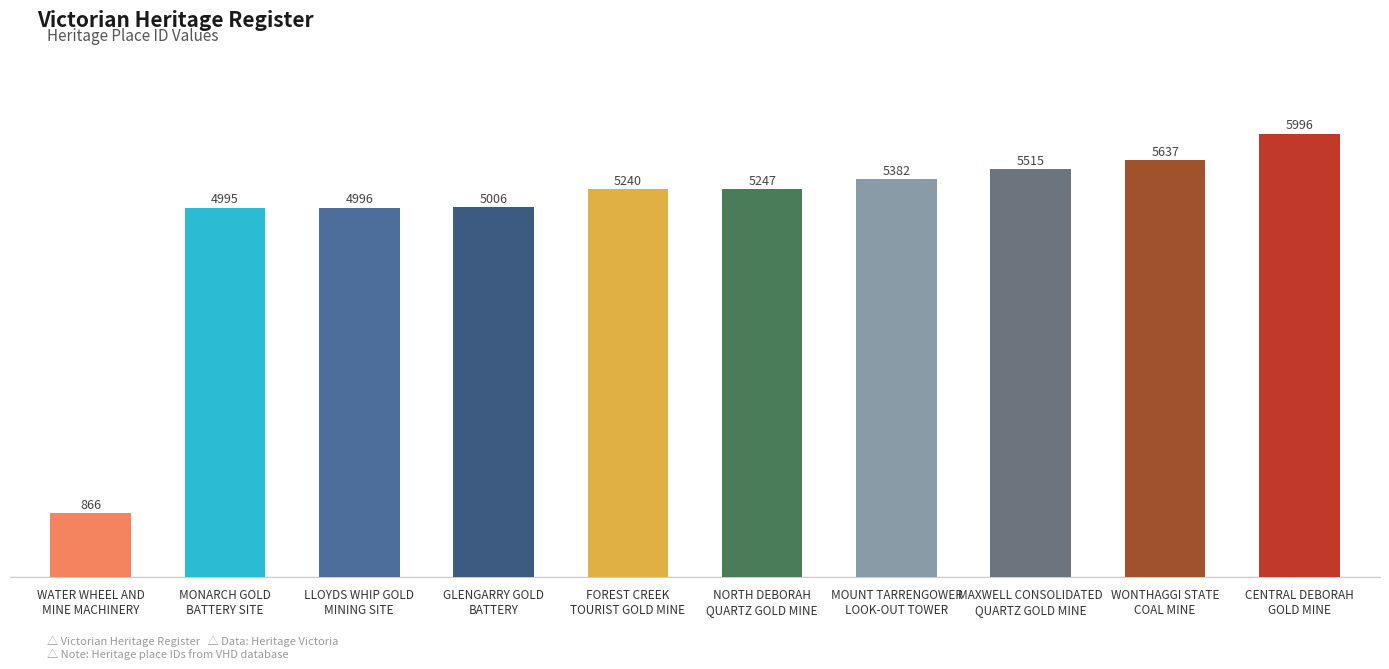

True or false: the data shows 9827 at CENTRAL DEBORAH
GOLD MINE.

False